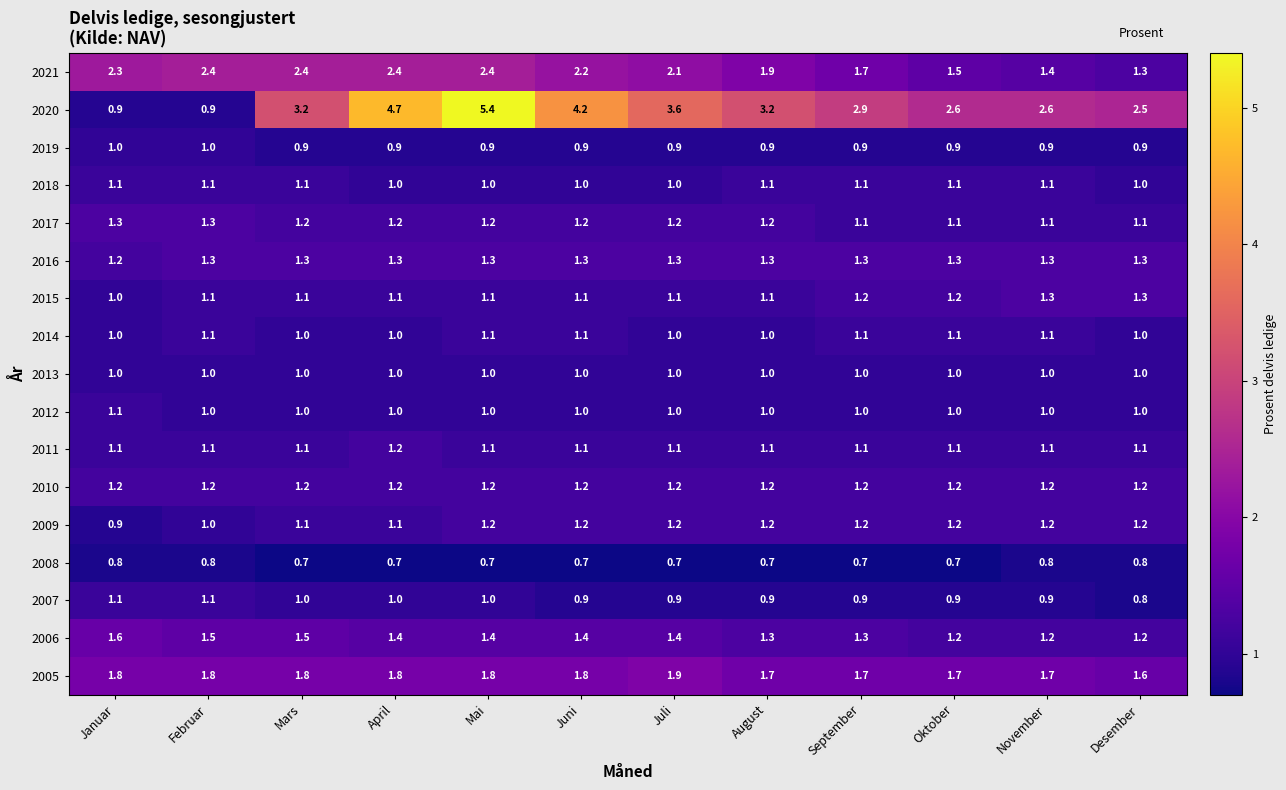

What is the difference between the maximum and second lowest values in the 2021 series?

1.0